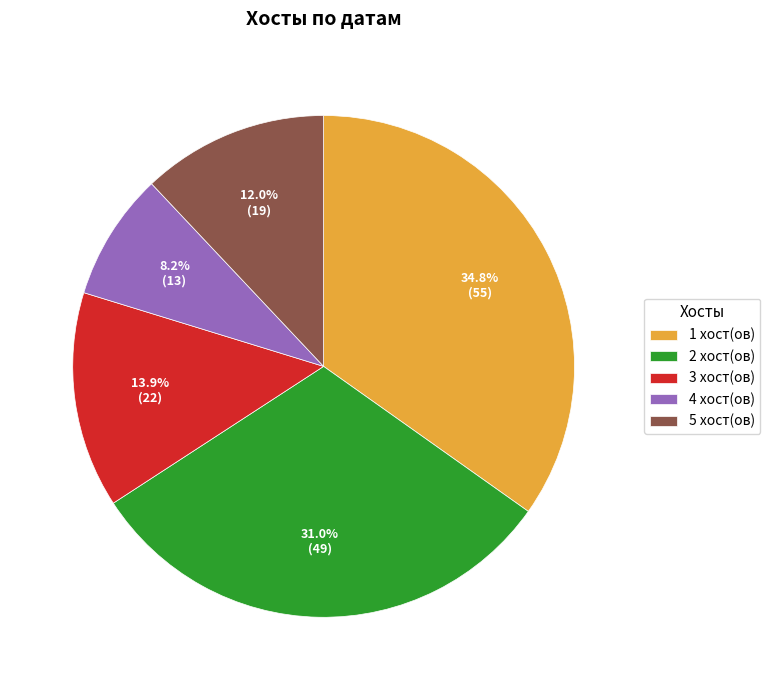

Is there a majority slice in this chart?

No